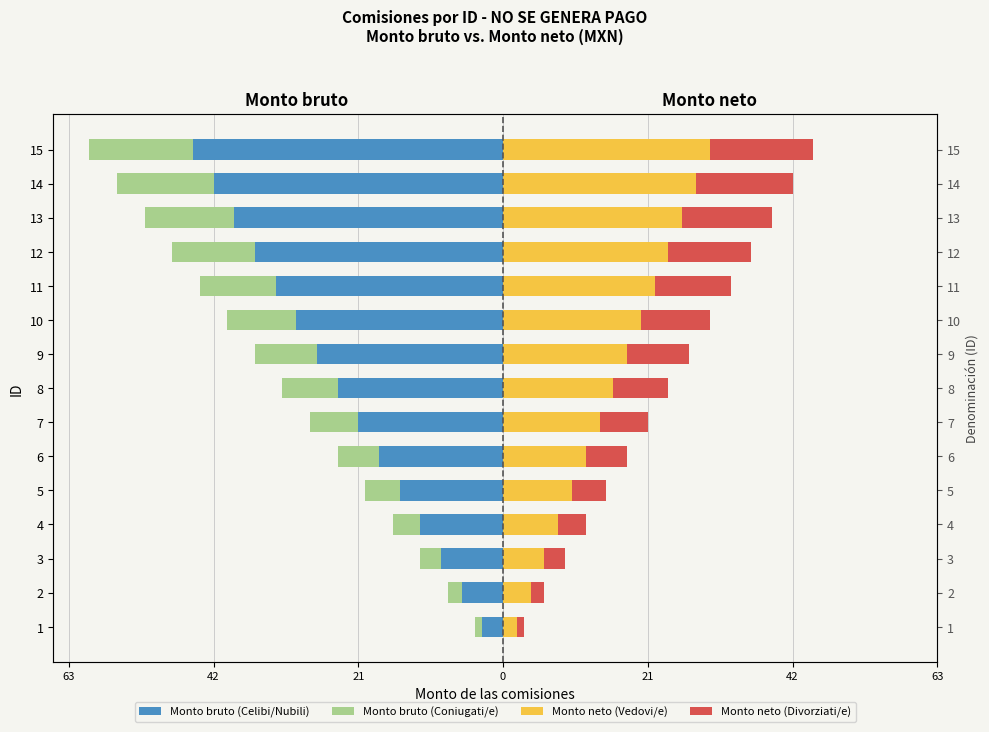

True or false: Monto bruto (Coniugati/e) has a value of -12 at 12.

True